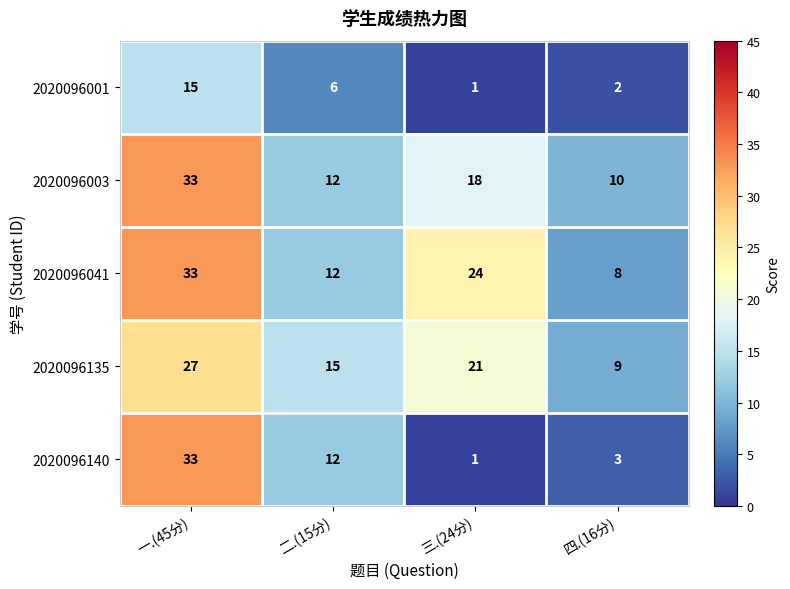

Where does the 2020096135 series first go above 21?

一.(45分)